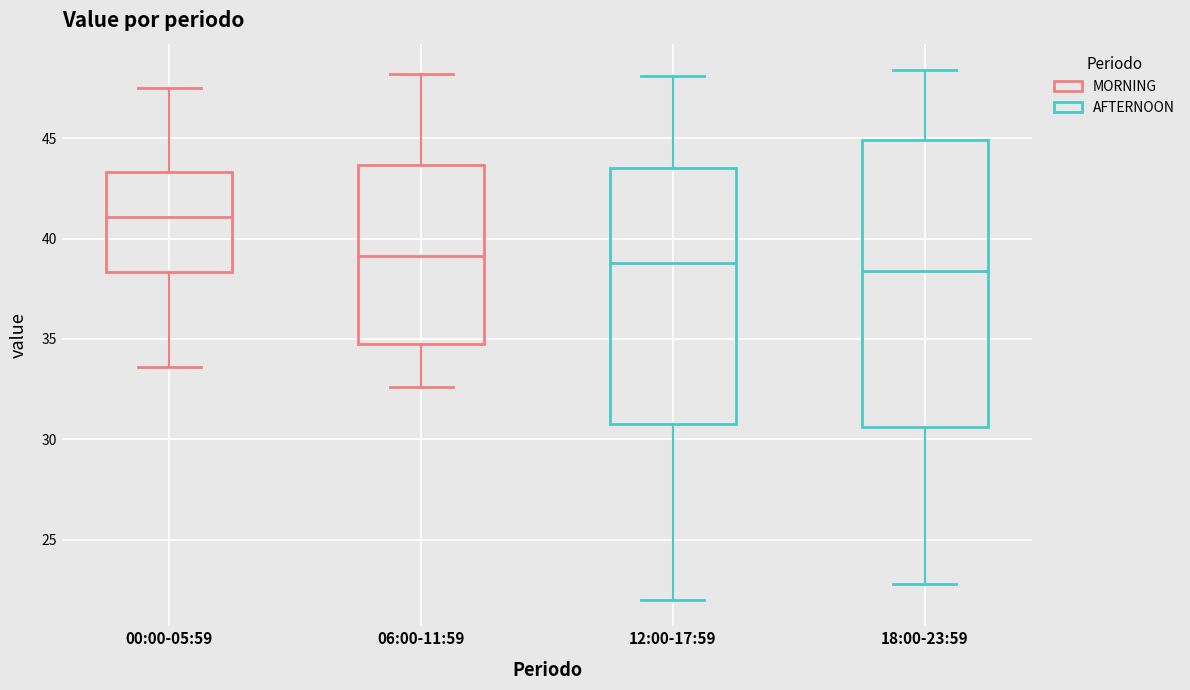

Comparing the boxes themselves (not the whiskers), which one is the tallest?

18:00-23:59